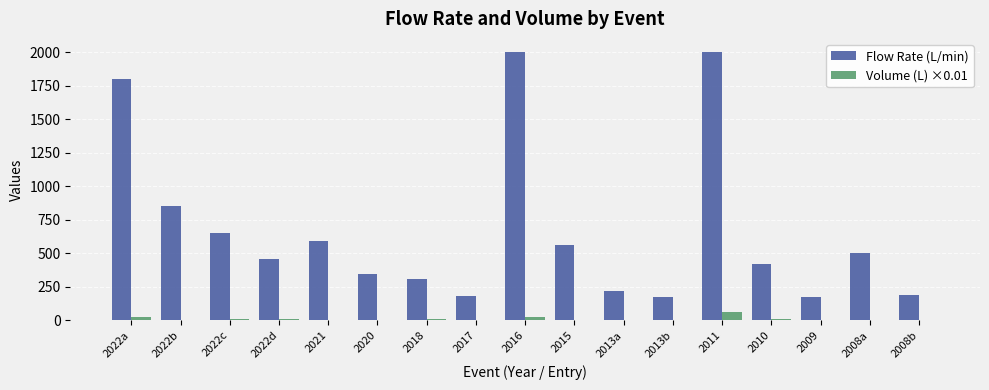

Are the bars grouped side by side (vs. stacked)?

Yes